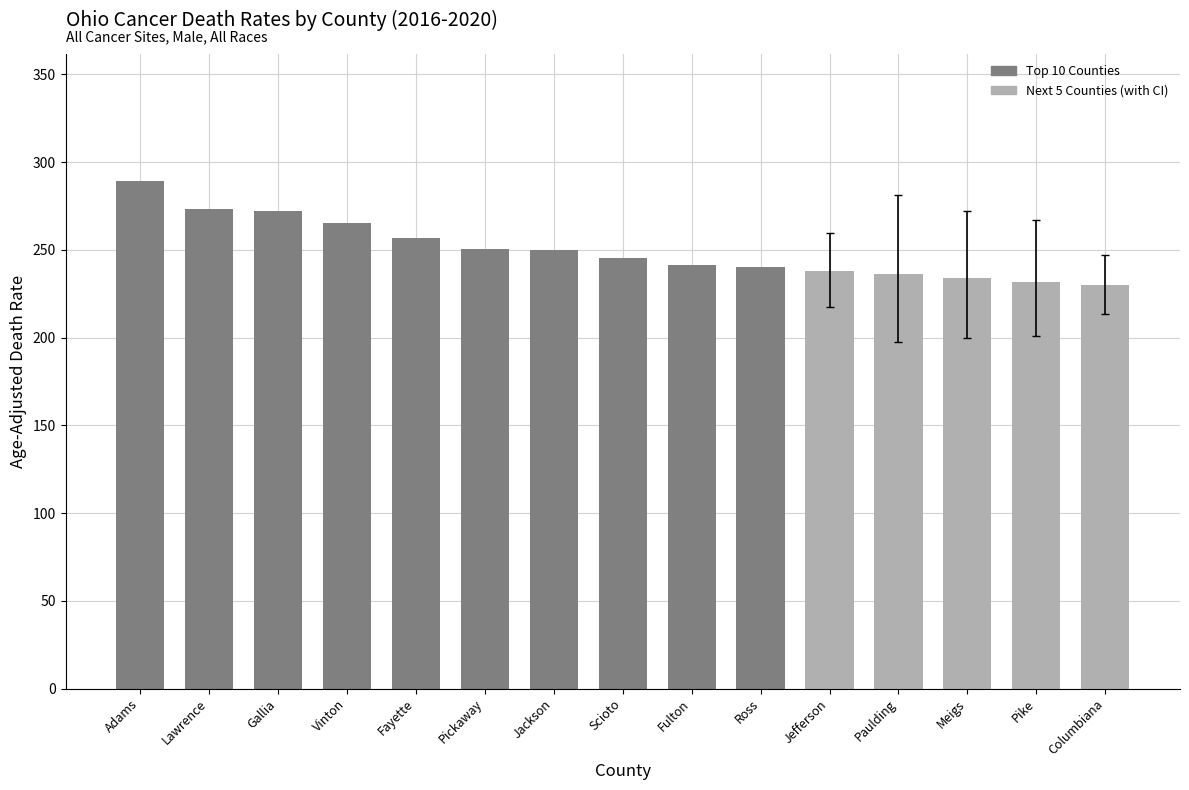

True or false: the data shows 245.4 at Scioto.

True